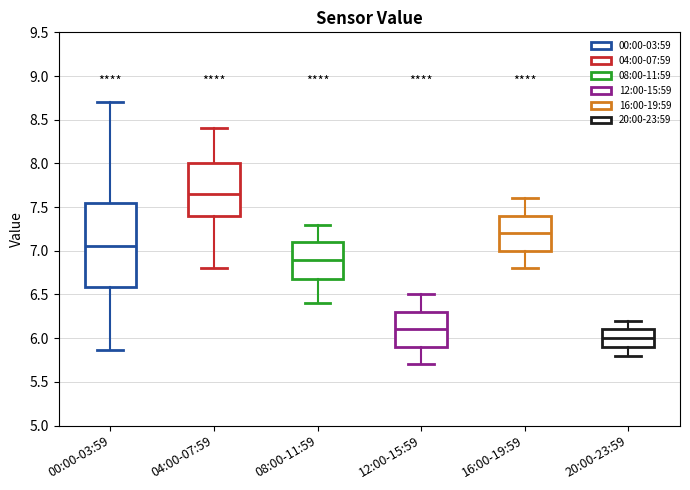

Reading left to right, transcribe this box plot: for each box, give where its median line is, the range the box spans, and where its two whiskers end, as read against the y-axis. The values are not printed on the chart, so give them approximately, as read against the axis.

00:00-03:59: median 7.05, box 6.60 to 7.55, whiskers 5.85 to 8.70
04:00-07:59: median 7.65, box 7.40 to 8.00, whiskers 6.80 to 8.40
08:00-11:59: median 6.90, box 6.70 to 7.10, whiskers 6.40 to 7.30
12:00-15:59: median 6.10, box 5.90 to 6.30, whiskers 5.70 to 6.50
16:00-19:59: median 7.20, box 7.00 to 7.40, whiskers 6.80 to 7.60
20:00-23:59: median 6.00, box 5.90 to 6.10, whiskers 5.80 to 6.20